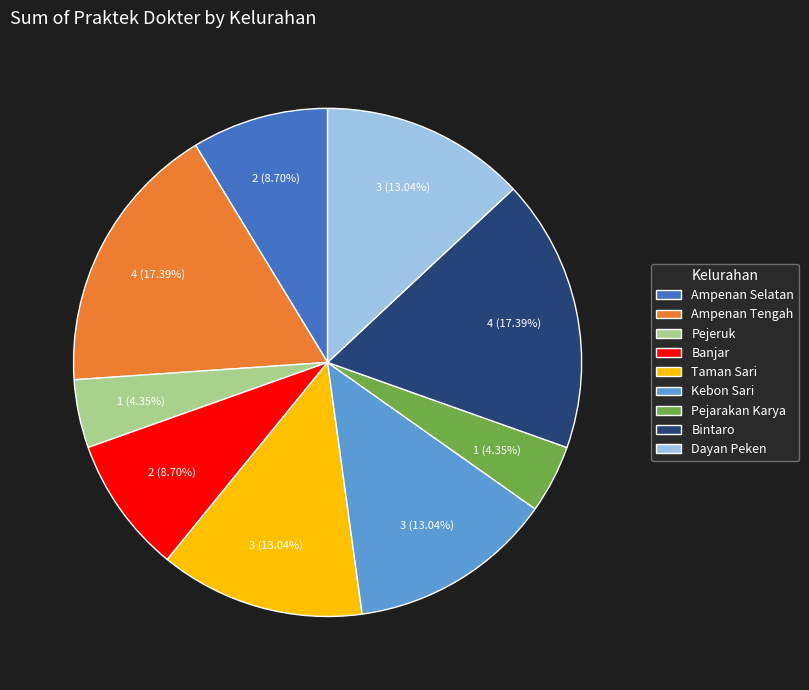

Does any single category account for the majority?

No